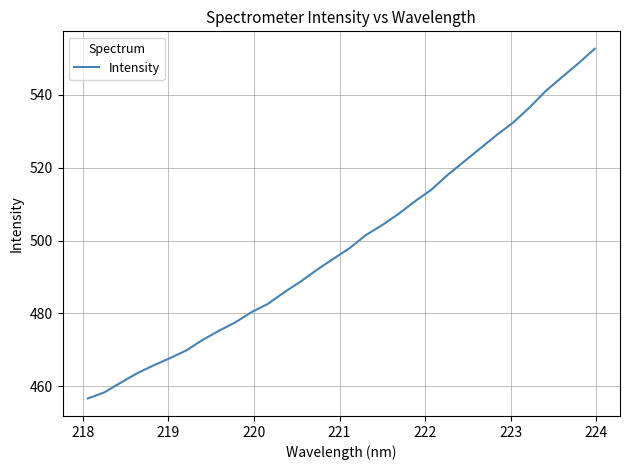

True or false: there are more than 2 points higher than both neighbors.

False